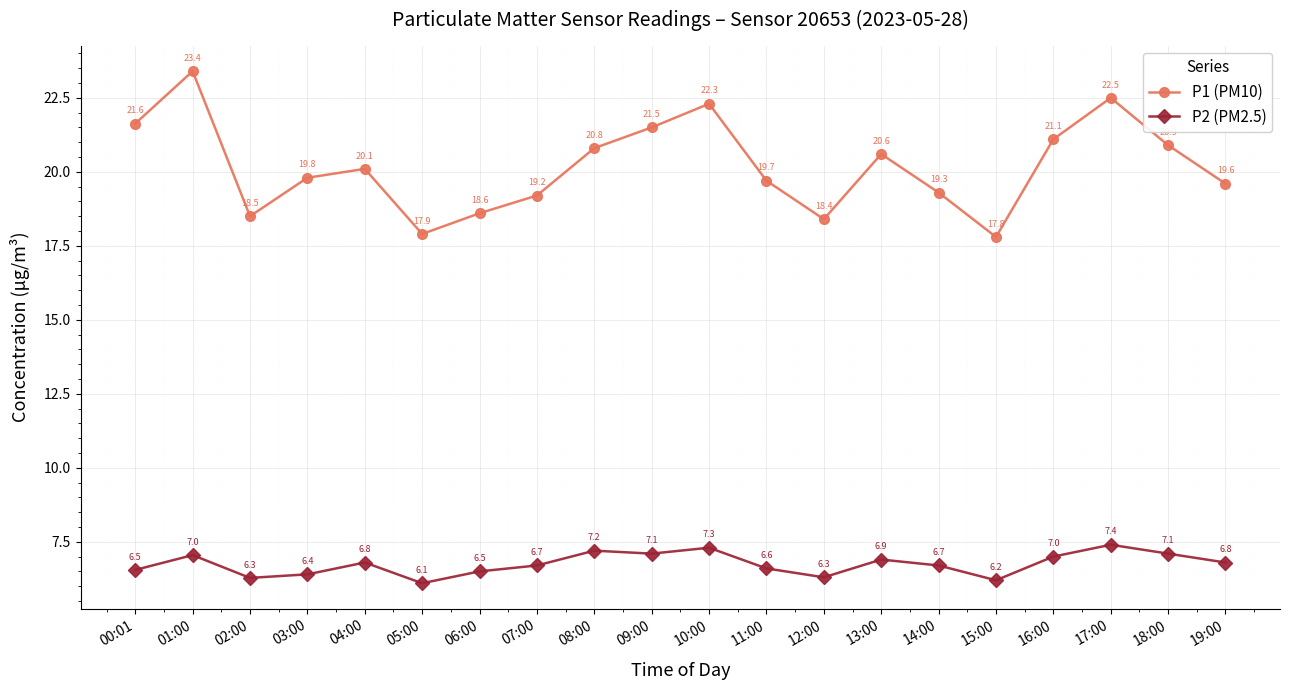

Rank the categories by P1 (PM10) value from lowest to highest.

15:00, 05:00, 12:00, 02:00, 06:00, 07:00, 14:00, 19:00, 11:00, 03:00, 04:00, 13:00, 08:00, 18:00, 16:00, 09:00, 00:01, 10:00, 17:00, 01:00